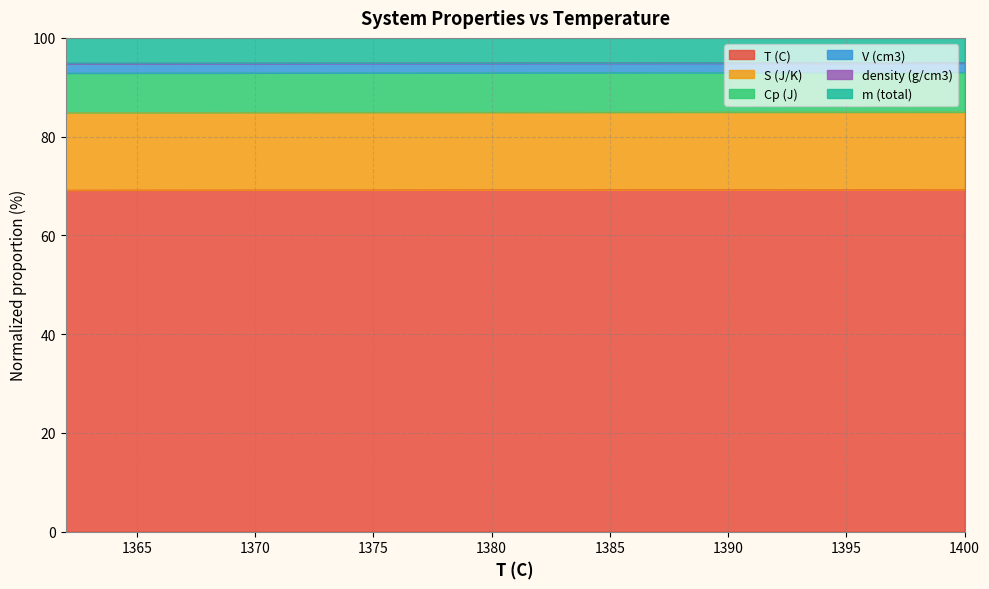

Which category has the lowest value in the V (cm3) series?

1362